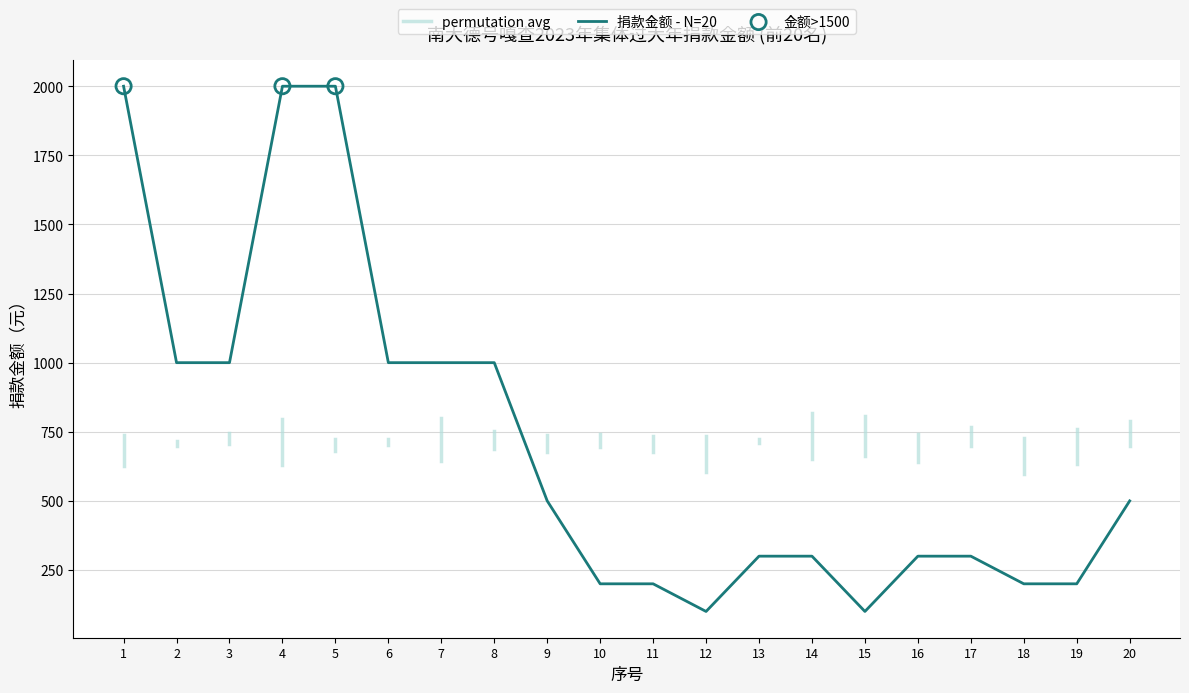

What is the ratio of the value at 18 to the value at 10?

1.0